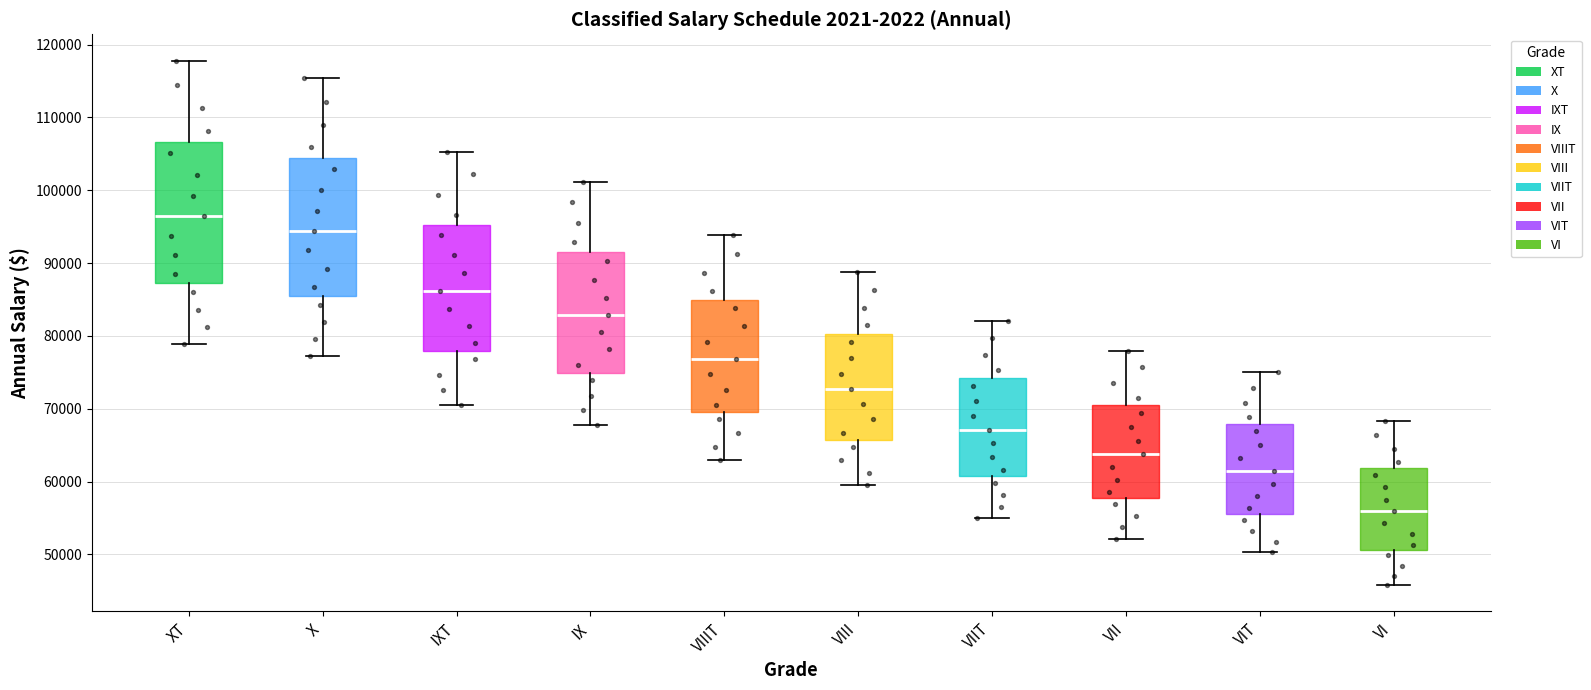

Reading left to right, read every box against the y-axis: the position of its median line, the range the box covers, and the ends of its whiskers. The values are not printed on the chart, so give them approximately, as read against the axis.

XT: median 96000, box 87000 to 107000, whiskers 79000 to 118000
X: median 94000, box 85000 to 104000, whiskers 77000 to 115000
IXT: median 86000, box 78000 to 95000, whiskers 70000 to 105000
IX: median 83000, box 75000 to 92000, whiskers 68000 to 101000
VIIIT: median 77000, box 70000 to 85000, whiskers 63000 to 94000
VIII: median 73000, box 66000 to 80000, whiskers 59000 to 89000
VIIT: median 67000, box 61000 to 74000, whiskers 55000 to 82000
VII: median 64000, box 58000 to 70000, whiskers 52000 to 78000
VIT: median 61000, box 56000 to 68000, whiskers 50000 to 75000
VI: median 56000, box 51000 to 62000, whiskers 46000 to 68000